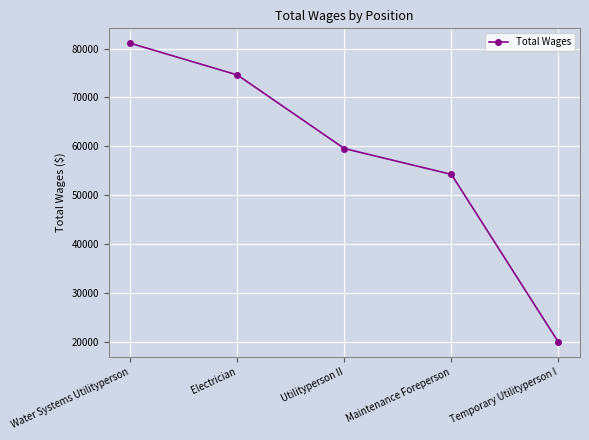

Rank the categories by value from highest to lowest.

Water Systems Utilityperson, Electrician, Utilityperson II, Maintenance Foreperson, Temporary Utilityperson I